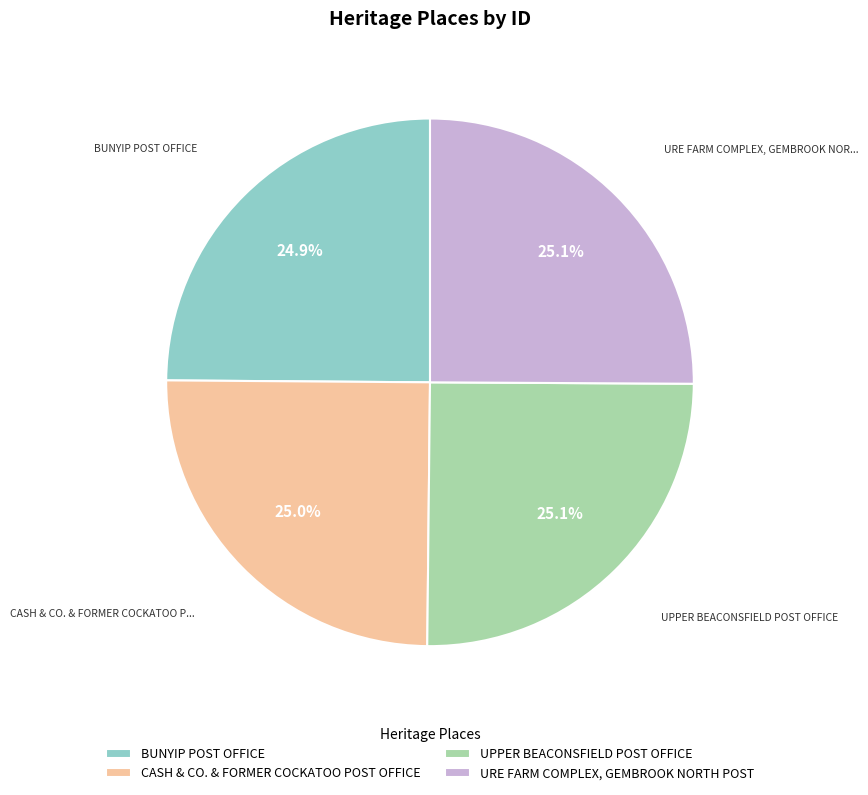

Approximately how many times larger is the value at UPPER BEACONSFIELD POST OFFICE compared to URE FARM COMPLEX, GEMBROOK NORTH POST?

1.0